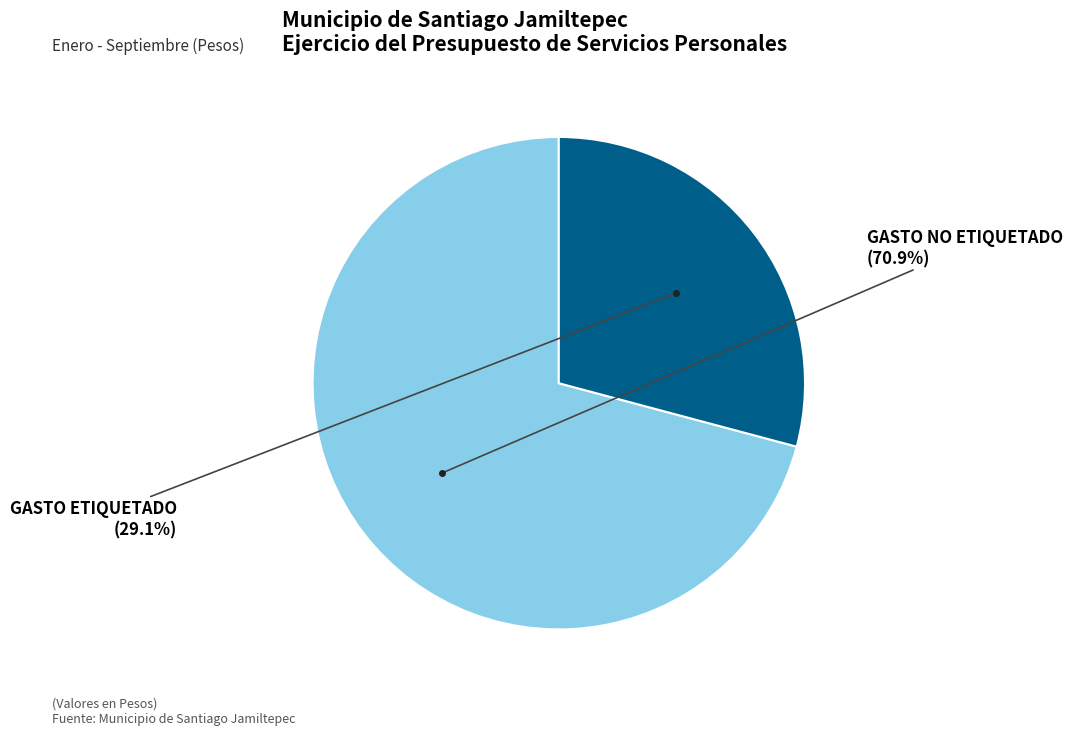

Is it true that GASTO NO ETIQUETADO is 71% of the pie?

True